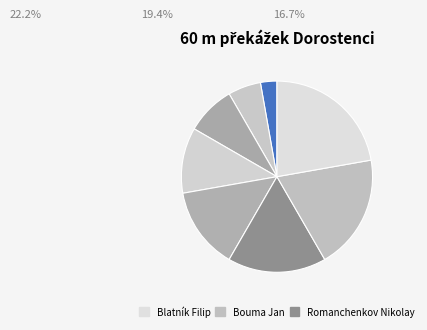

Count the number of slices in the pie.

8